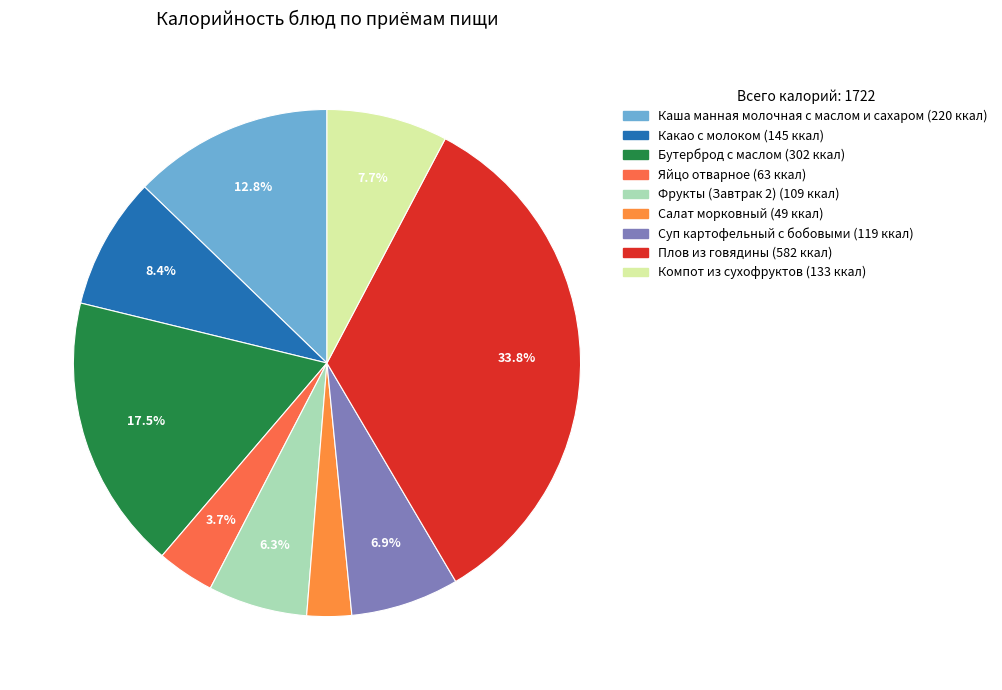

How many segments does this pie chart have?

9